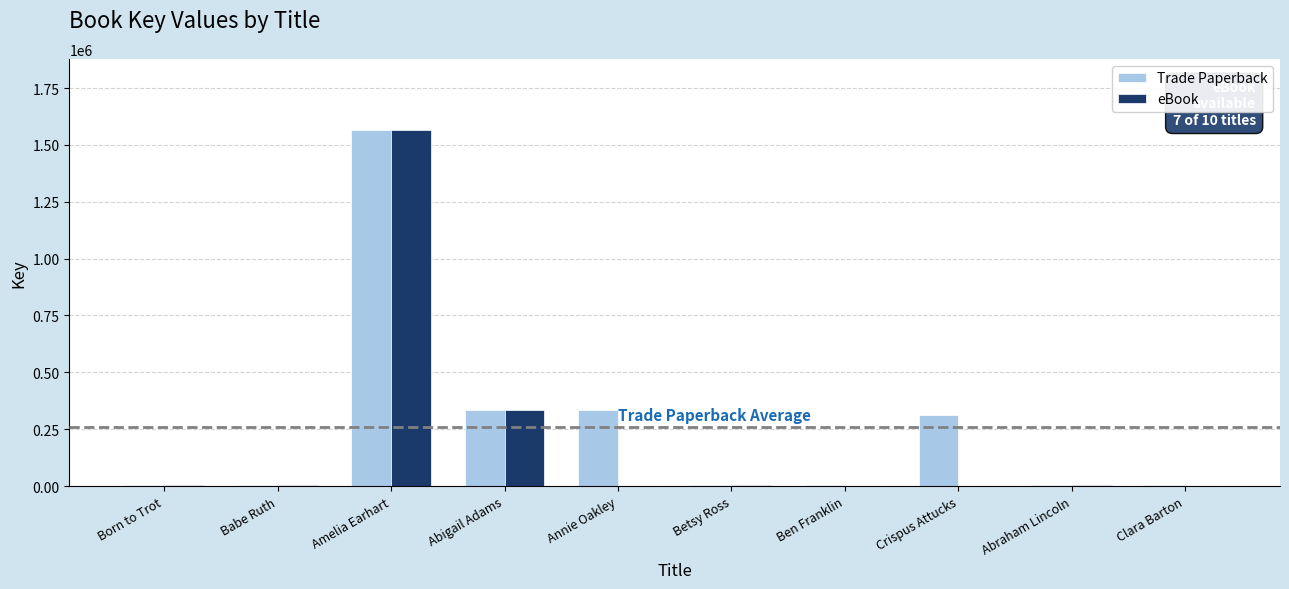

The eBook series shows 0 at Clara Barton. True or false?

True